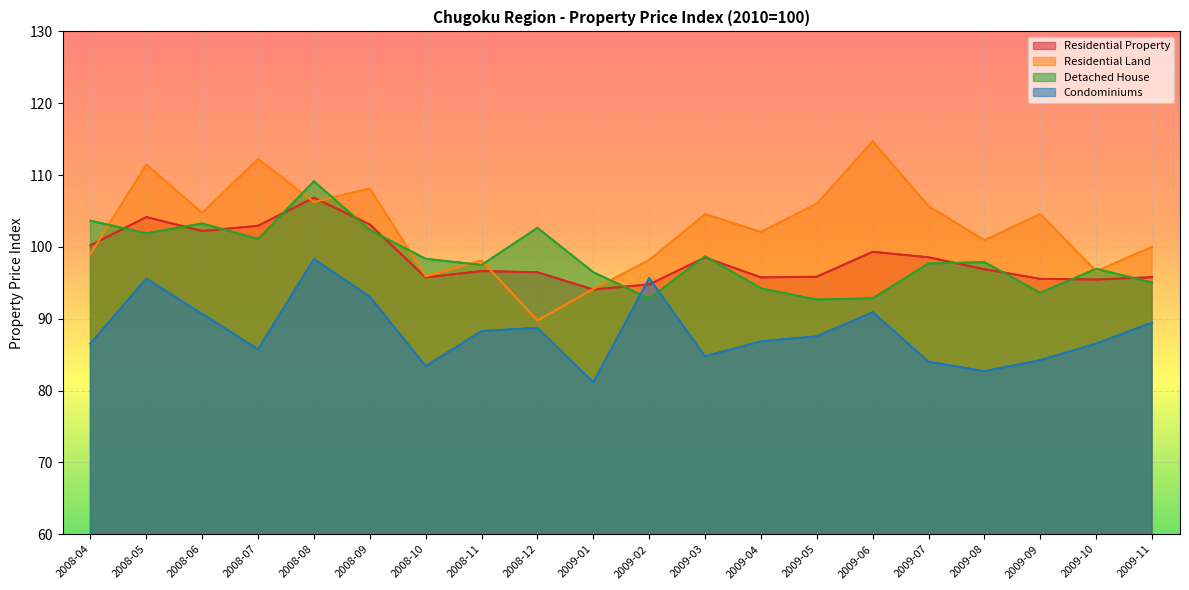

What is the lowest value of the Condominiums series?

81.1